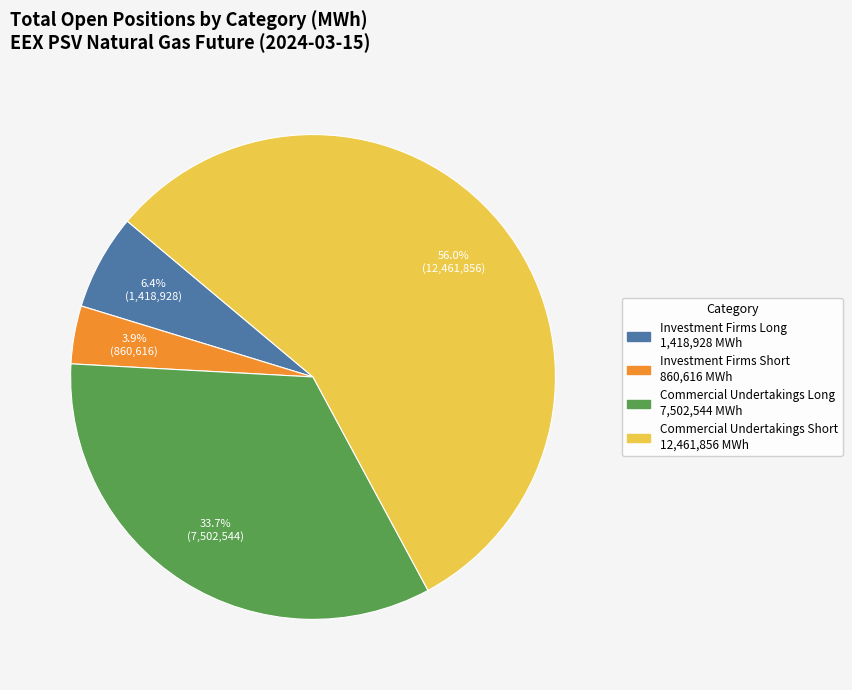

Is there any slice that represents more than half of the pie?

Yes